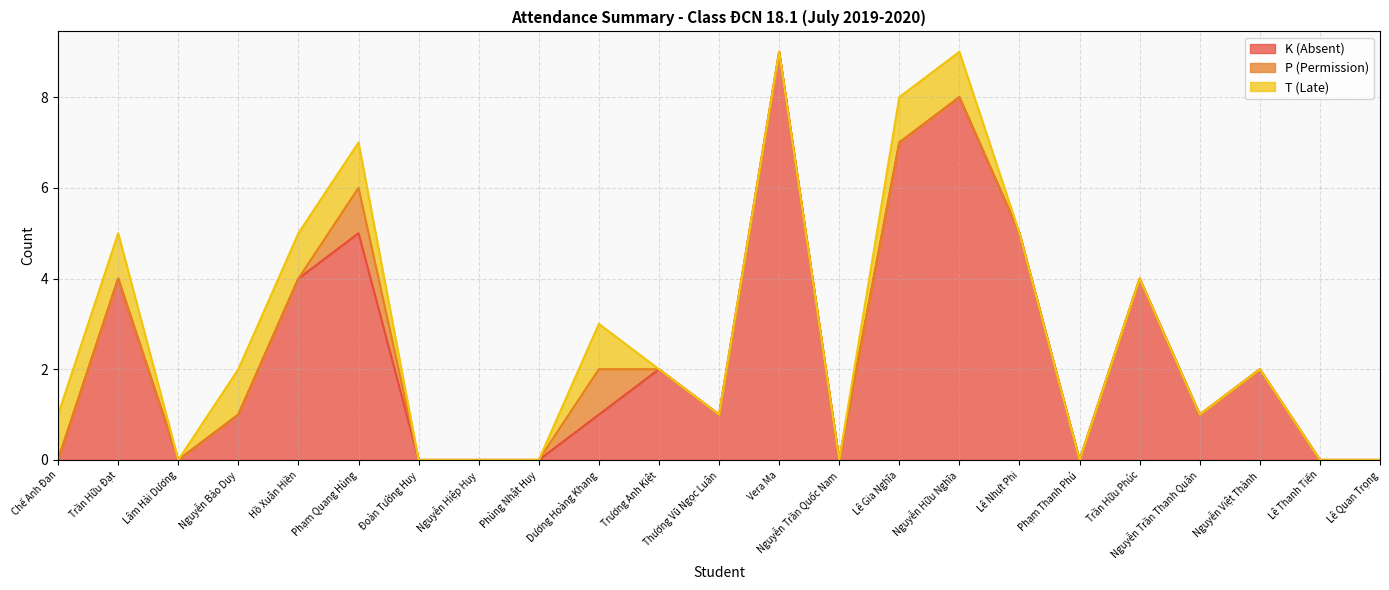

True or false: T (Late) has more than 0 points higher than both neighbors.

True